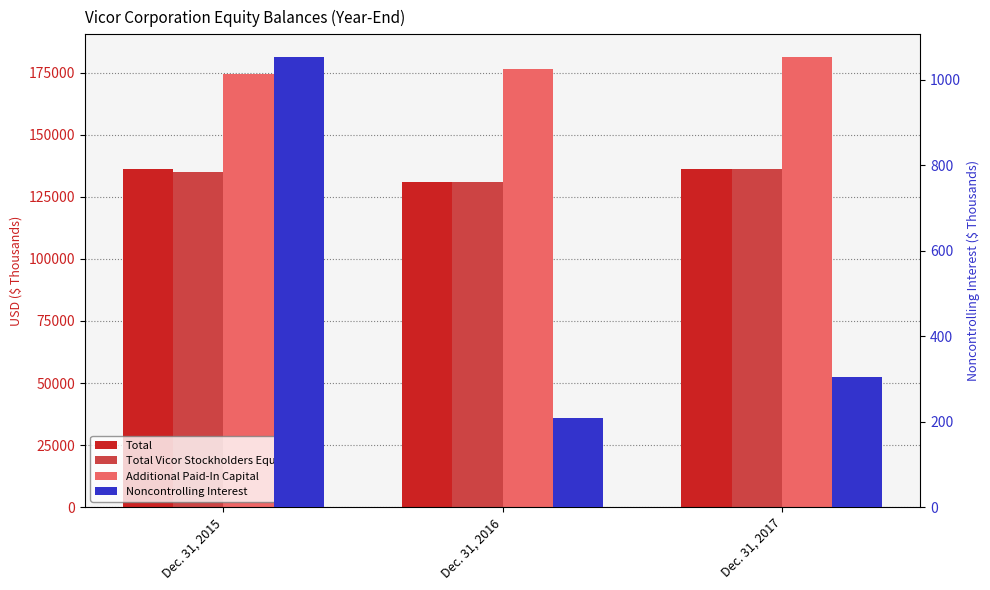

Which series has the largest total across all categories?

Additional Paid-In Capital